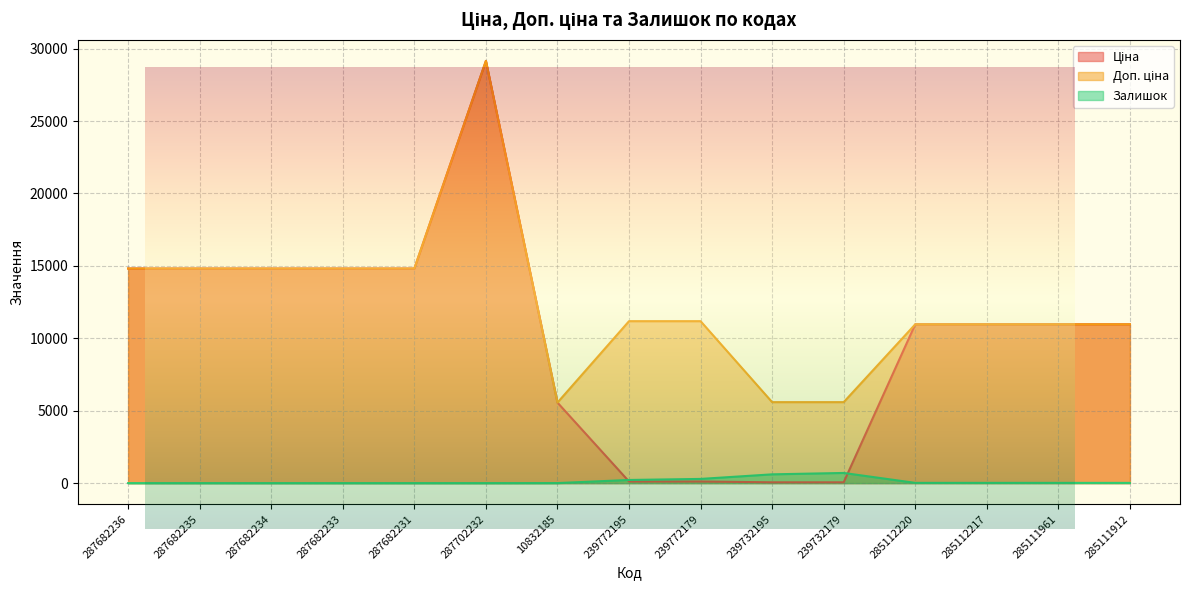

Is the value of Залишок at 287682235 greater than the value of Доп. ціна at 287682233?

No